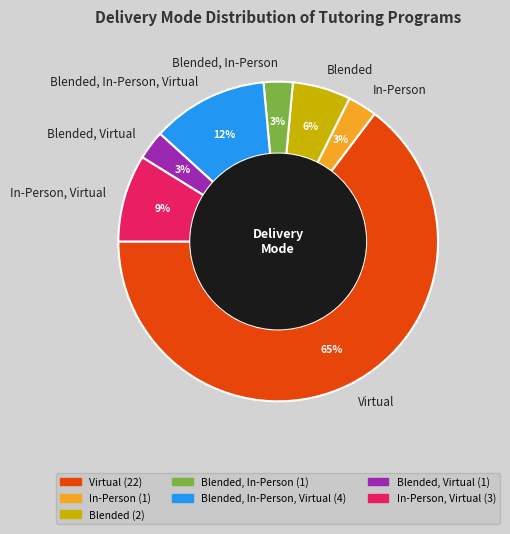

How many slices are in this pie chart?

7